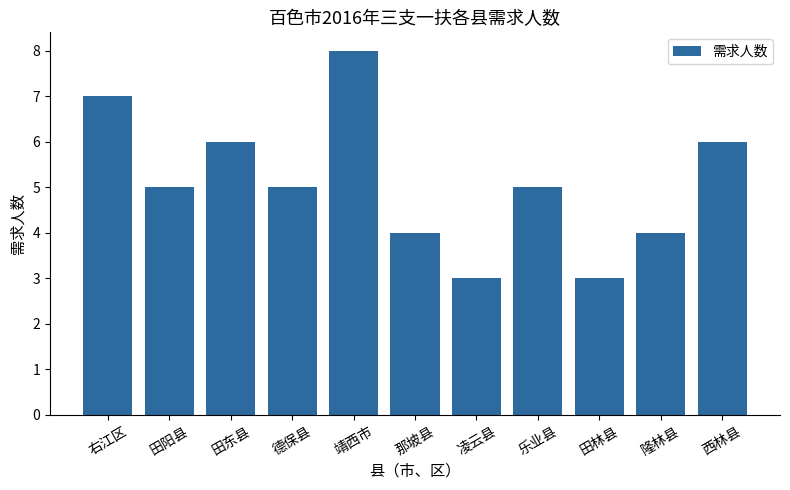

Where does the data first go above 5?

右江区